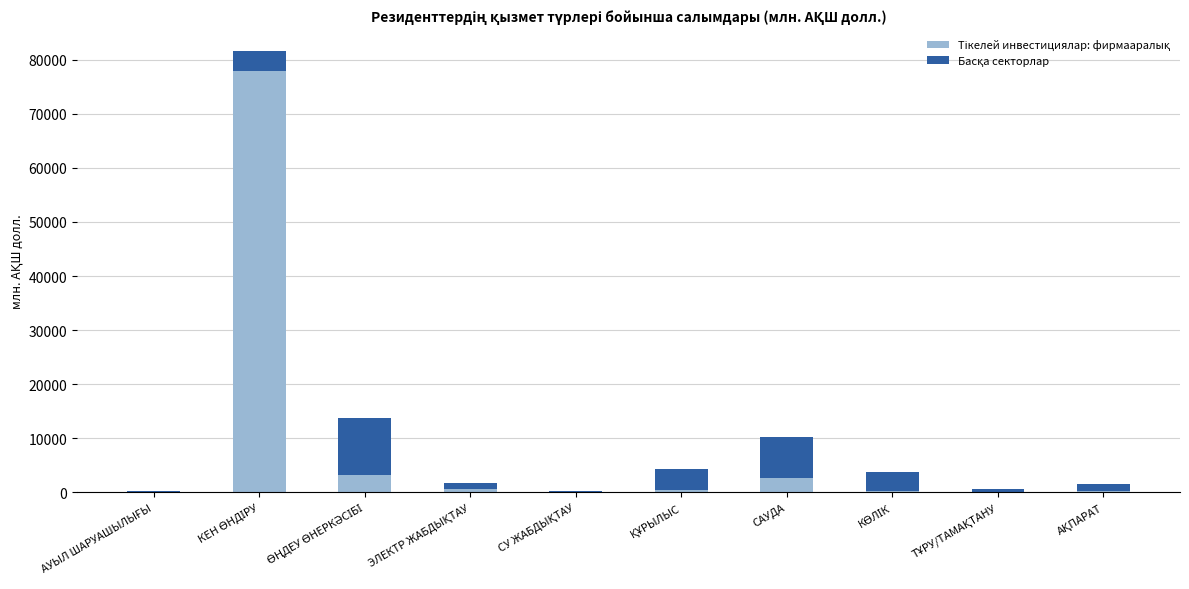

Count the number of categories in the chart.

10